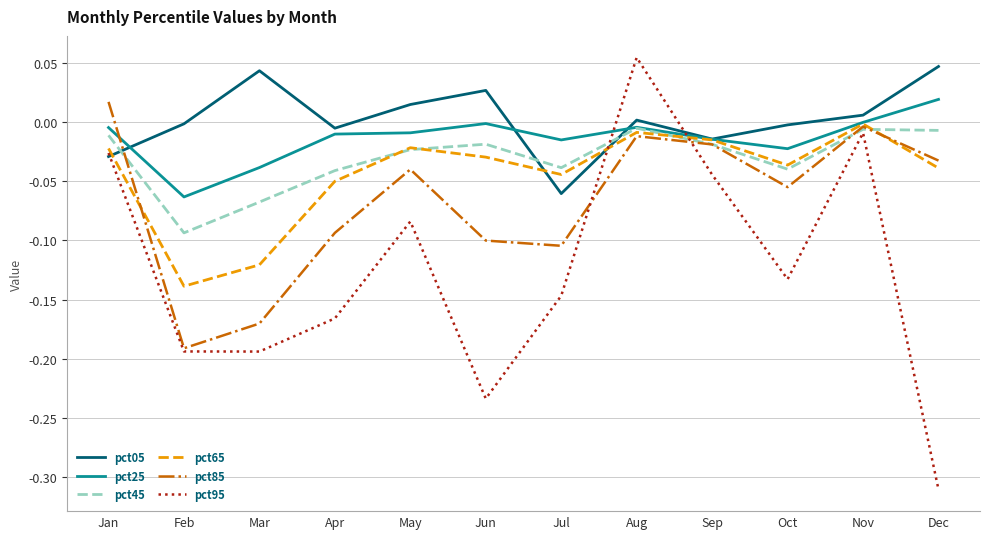

Which category has the lowest value in the pct05 series?

Jul